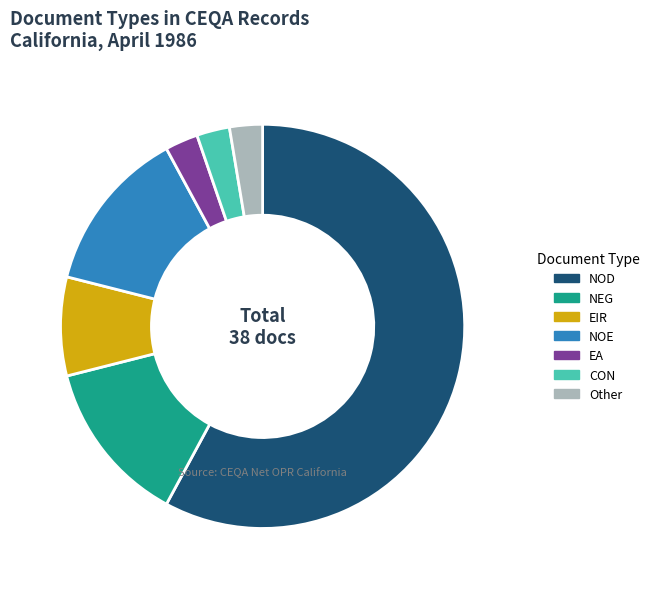

What is the ratio of the value at NOE to the value at EA?

5.0